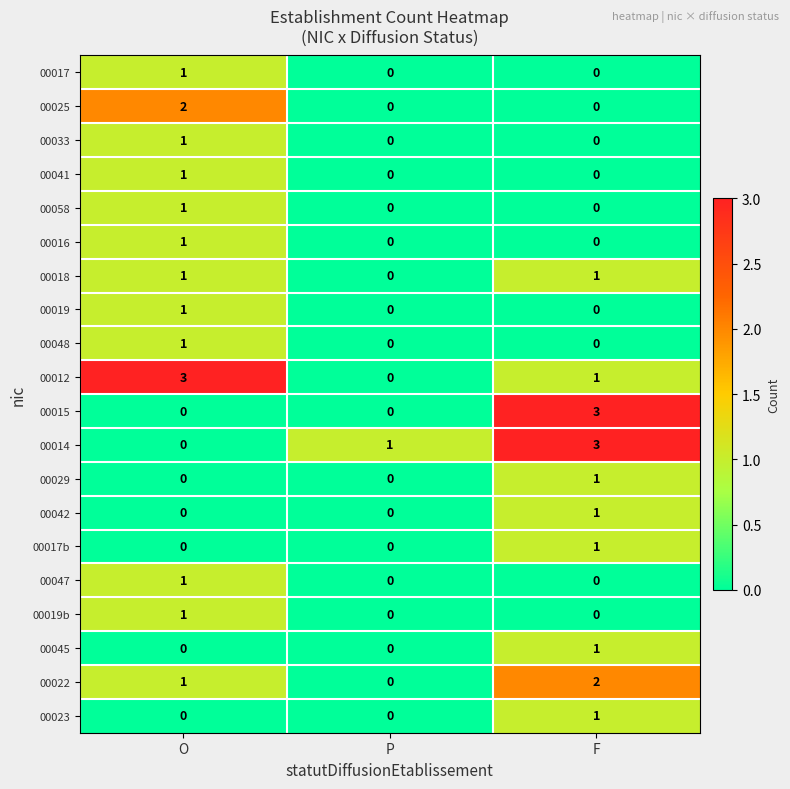

At which label does 00015 reach its peak?

F